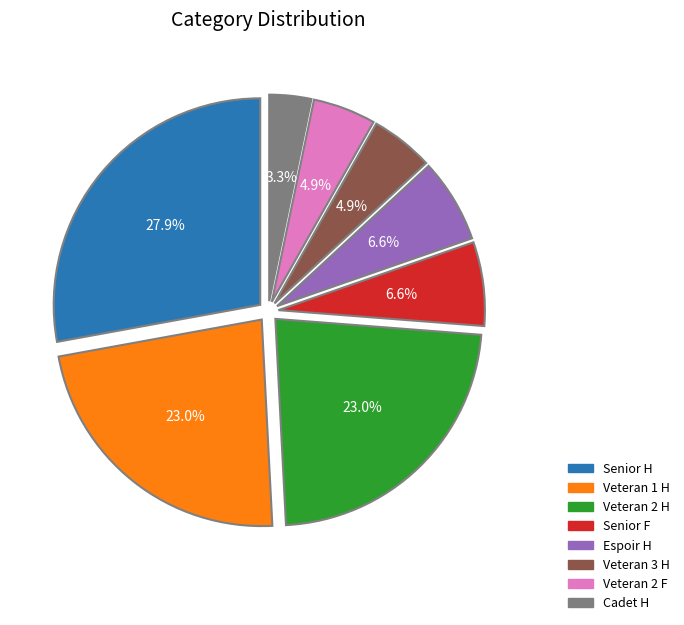

To the nearest percent, what percentage of the pie is Veteran 2 F?

5%